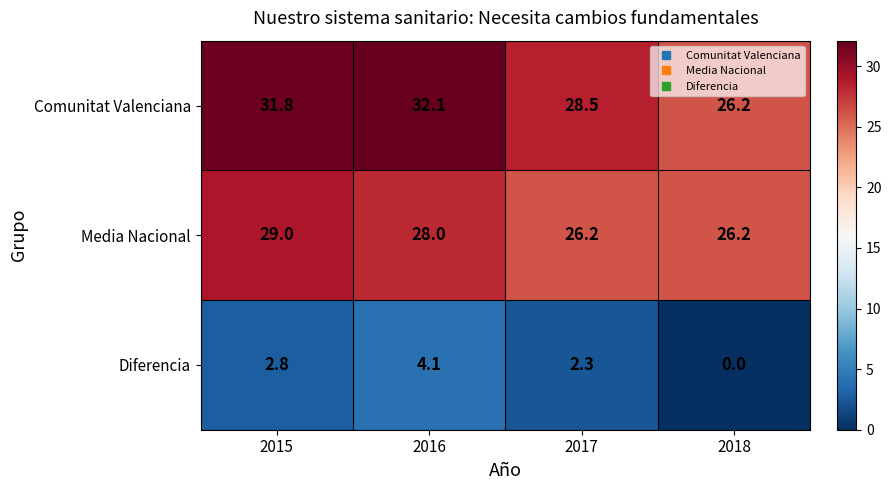

At 2016, list the series in order from largest to smallest.

Comunitat Valenciana, Media Nacional, Diferencia